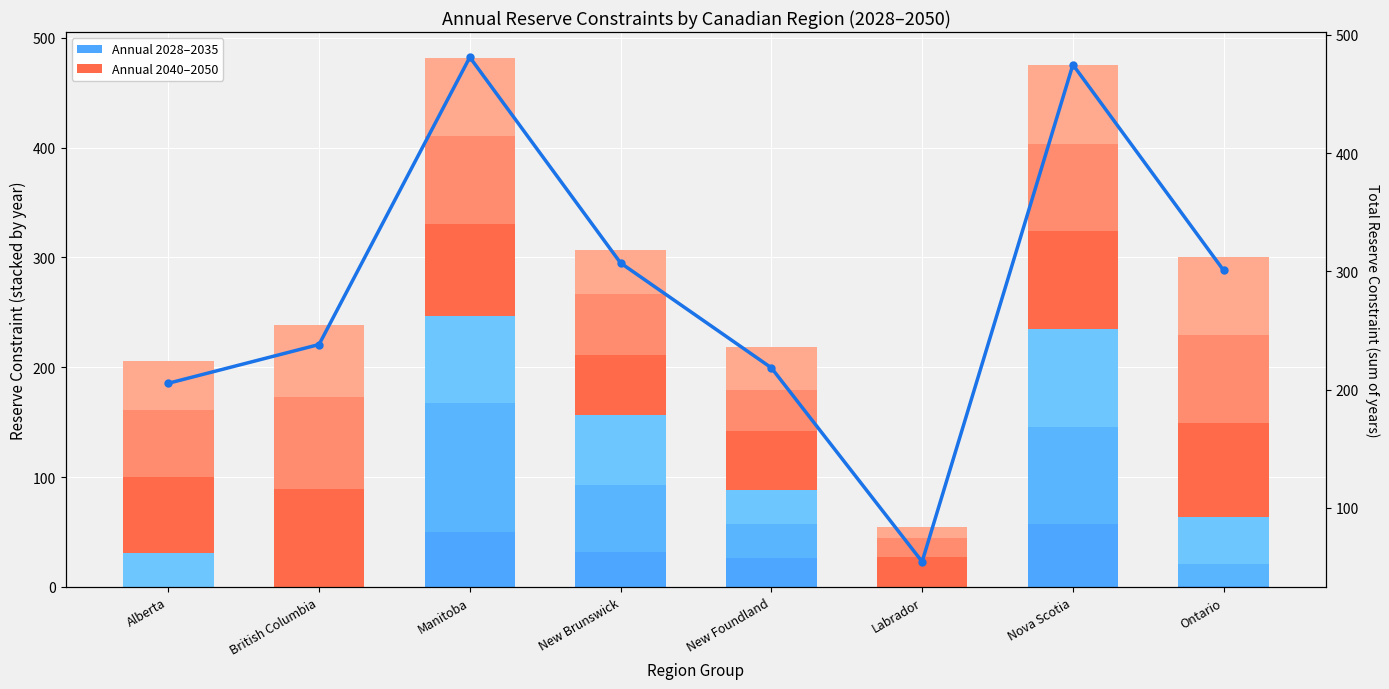

What is the difference between the maximum and minimum values in the Annual_2050 series?

61.7